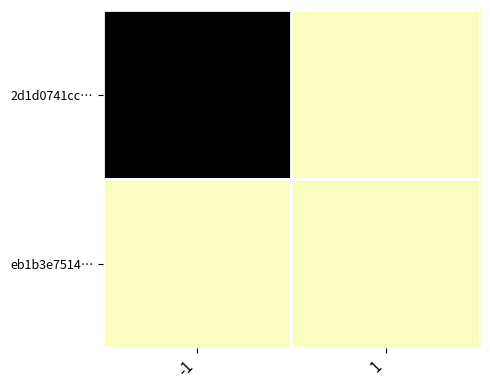

Which series has the widest spread of values?

2d1d0741cc…